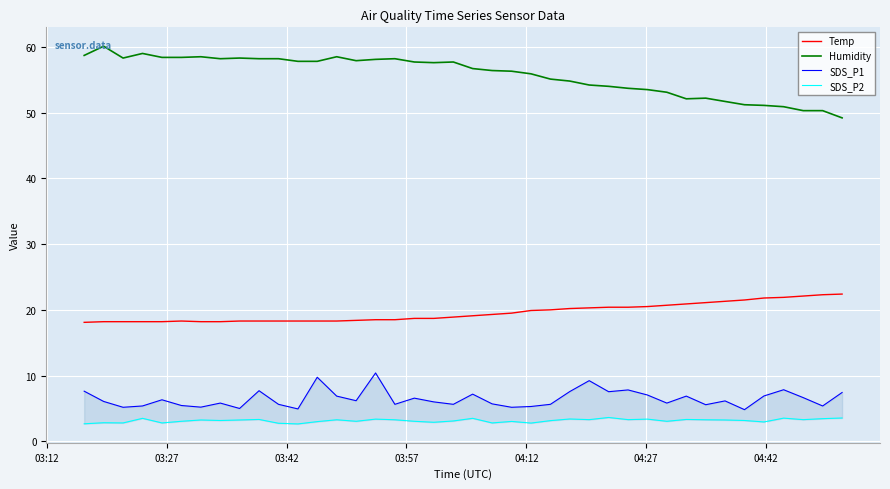

True or false: Humidity and Temp cross at least once.

False